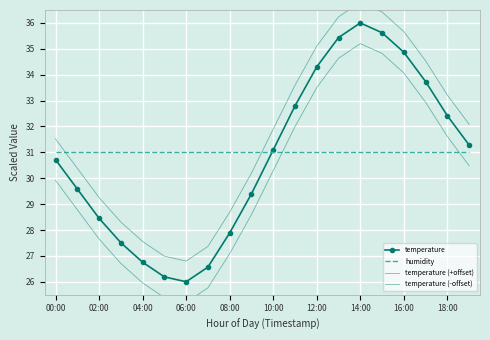

How many times do humidity and temperature cross each other?

1